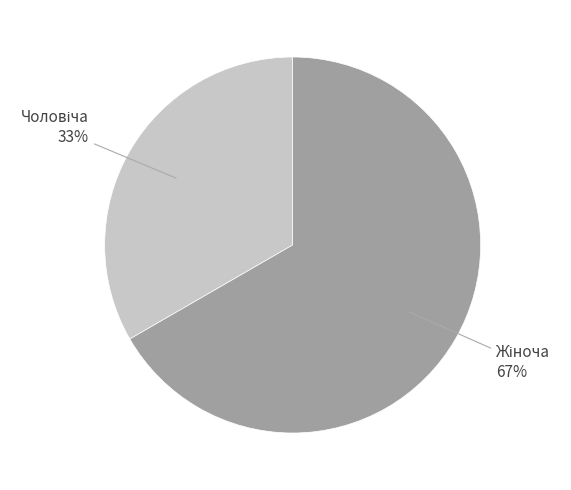

Is there any slice that represents more than half of the pie?

Yes